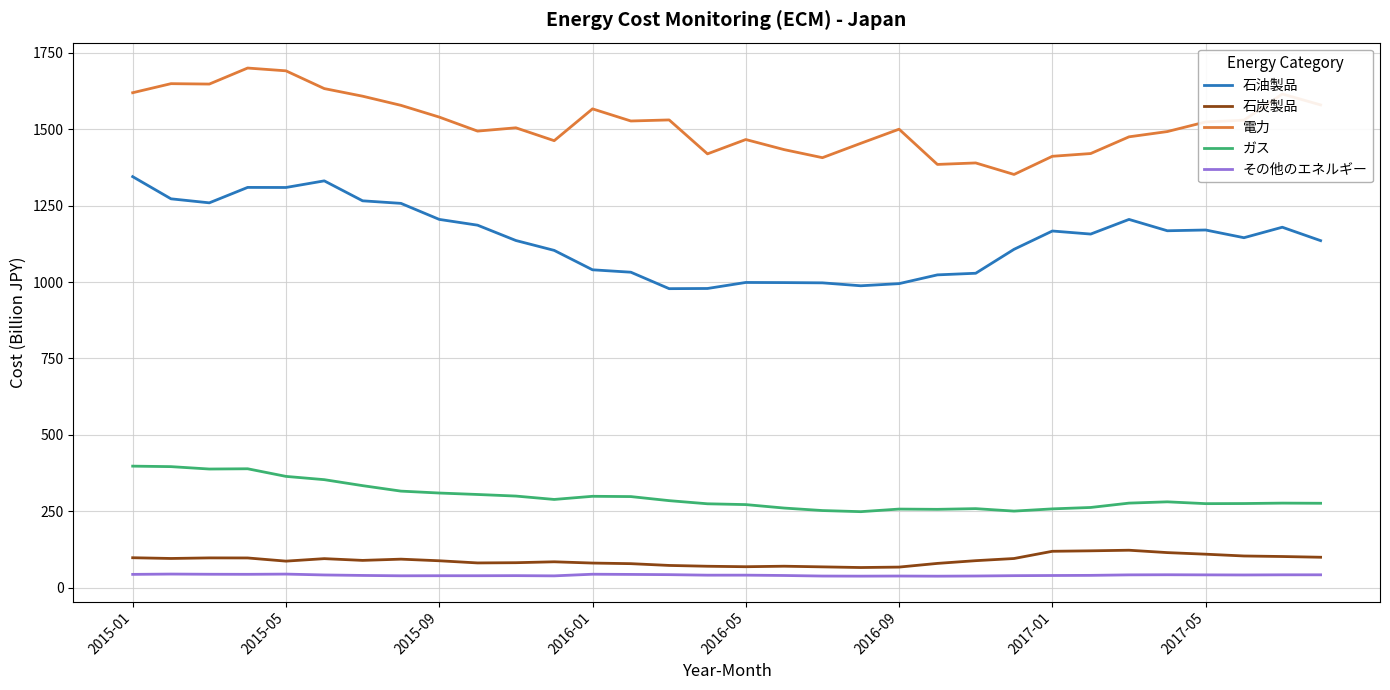

What is the difference between the maximum and minimum values in the ガス series?

148.9